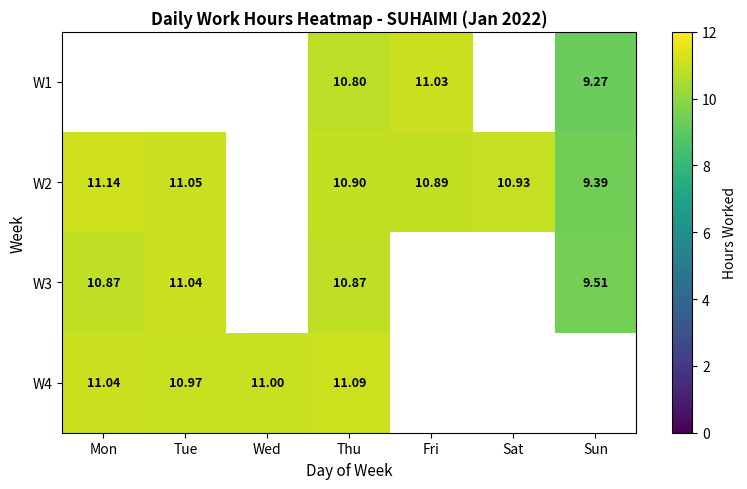

Is the value of W2 at Sat greater than the value of W3 at Sun?

Yes